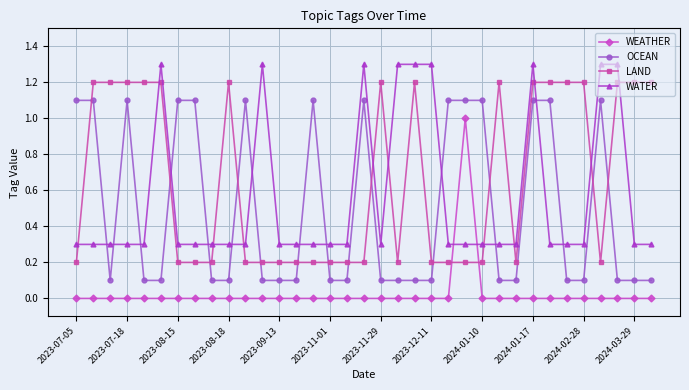

What is the maximum value shown in the chart?

1.3